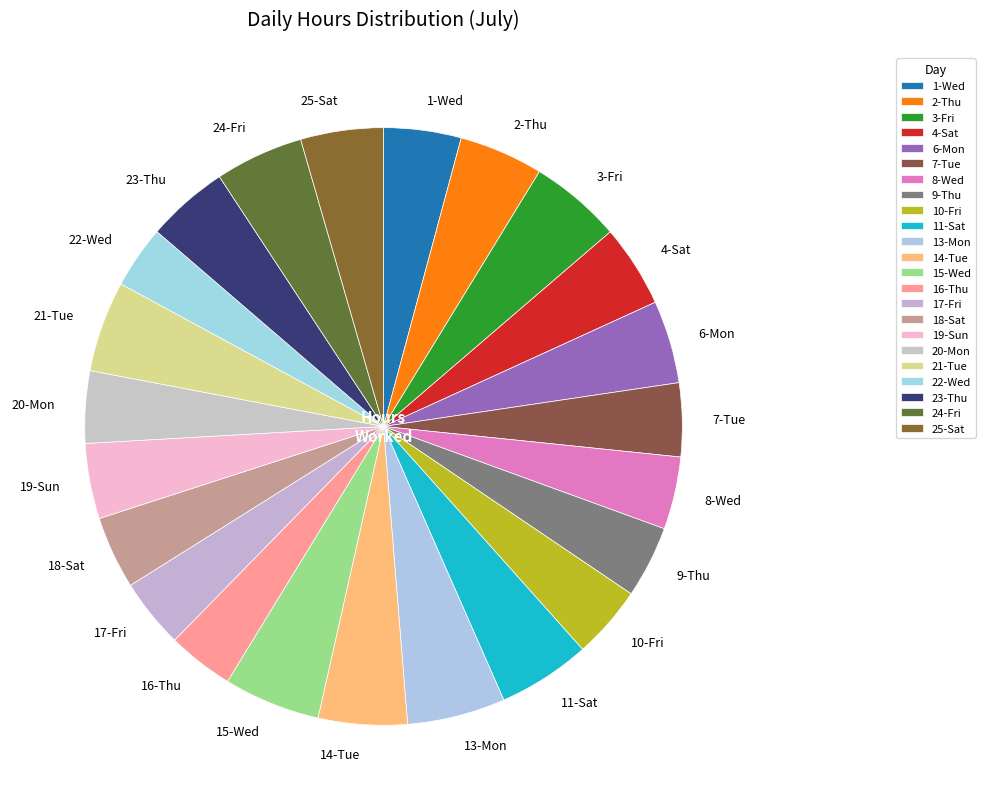

What is the ratio of the value at 24-Fri to the value at 16-Thu?

1.3